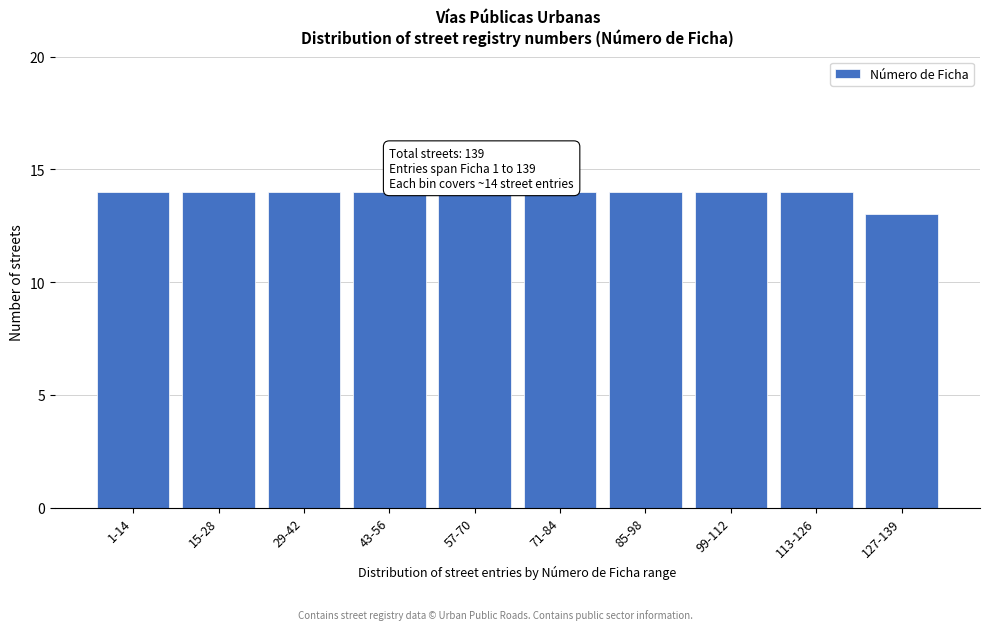

Reading right to left, extract all data points from this chart.

13	14	14	14	14	14	14	14	14	14